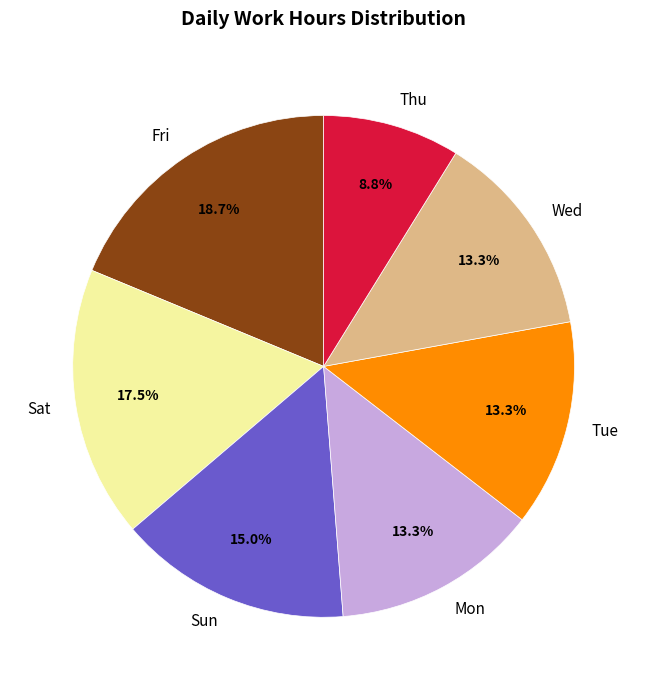

Which category has the smallest portion of the pie?

Thu